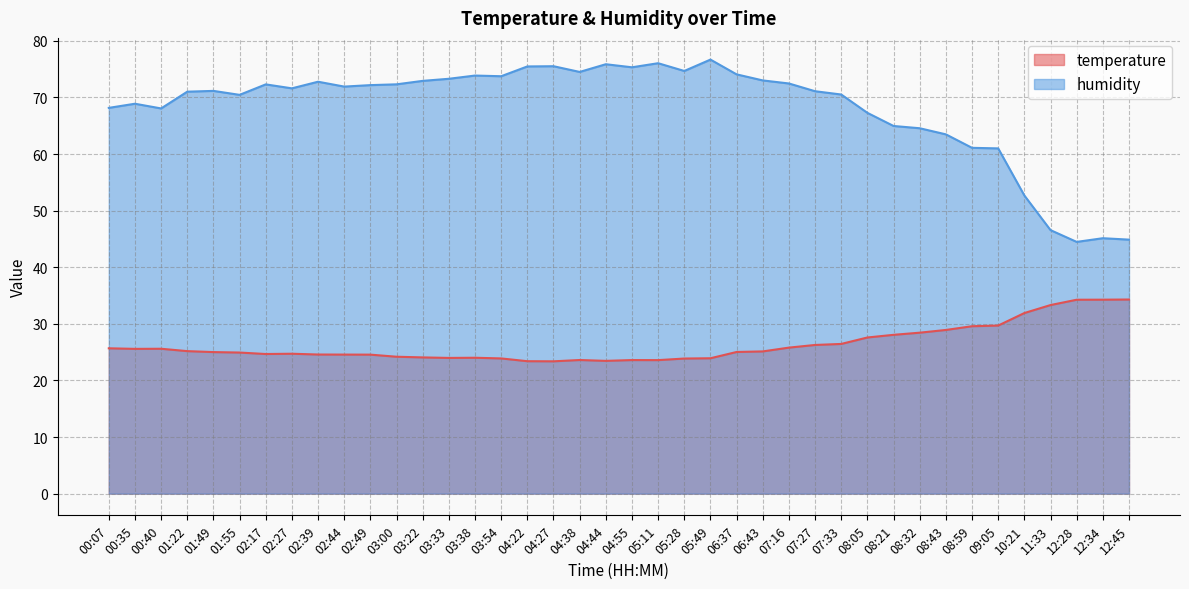

True or false: temperature has more than 2 interior local peaks.

True